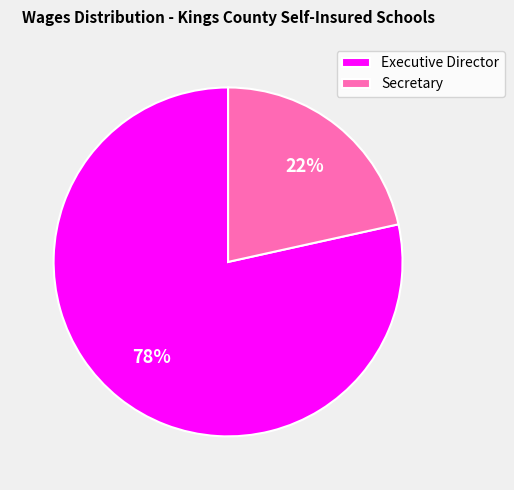

What is the smallest slice in the pie chart?

Secretary